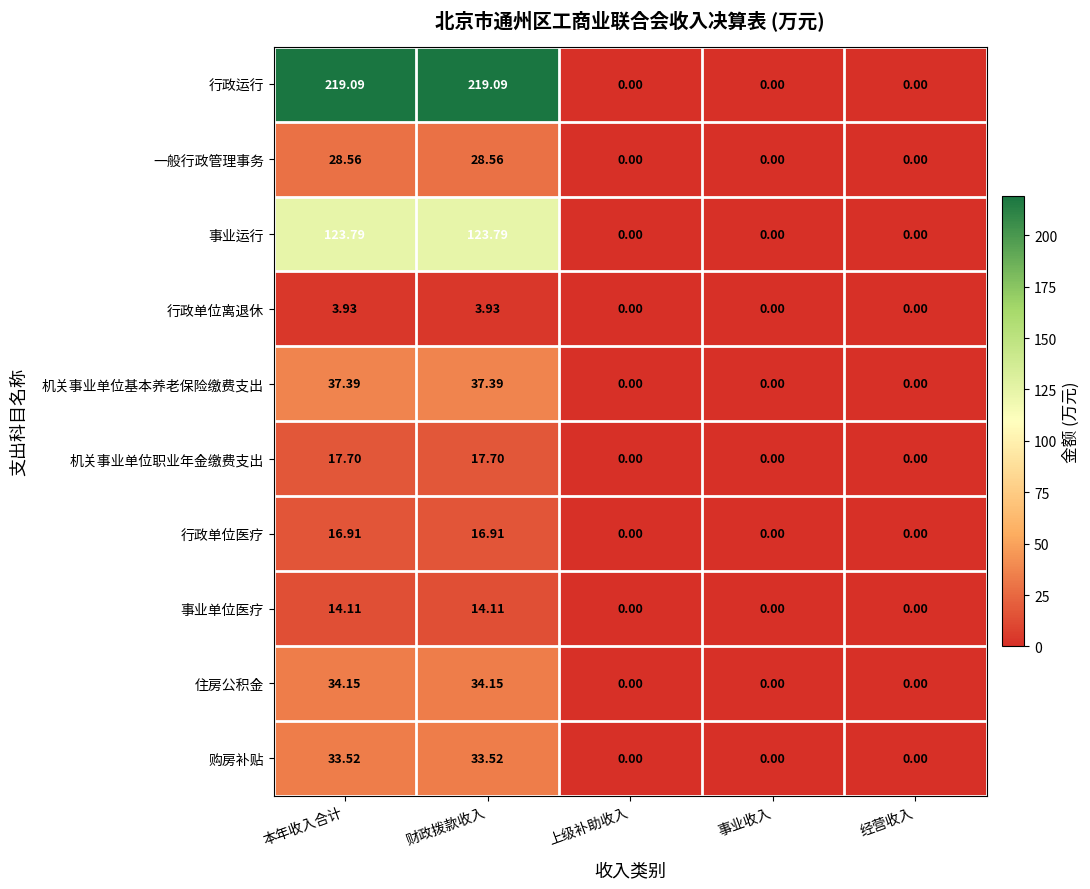

Rank the series at 本年收入合计 from lowest to highest value.

行政单位离退休, 事业单位医疗, 行政单位医疗, 机关事业单位职业年金缴费支出, 一般行政管理事务, 购房补贴, 住房公积金, 机关事业单位基本养老保险缴费支出, 事业运行, 行政运行